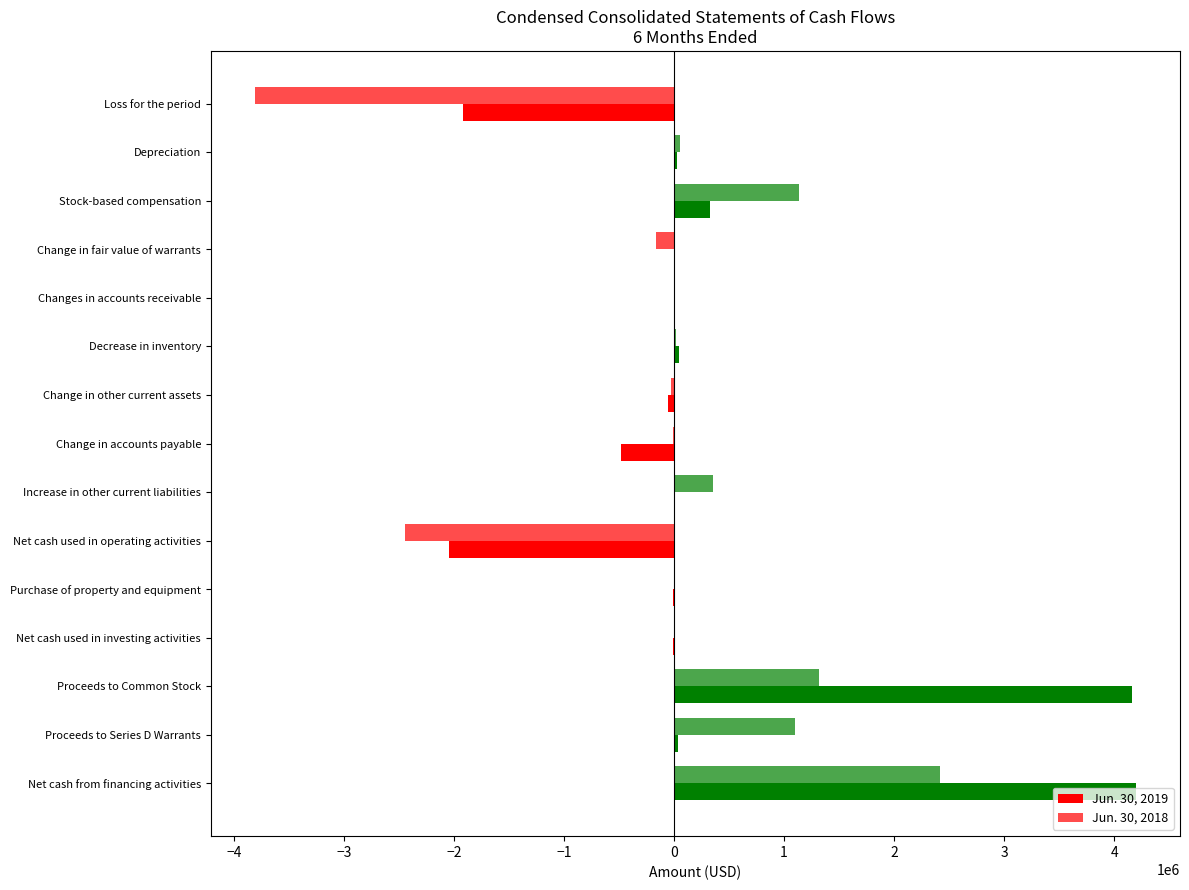

How many distinct data groups are displayed?

2